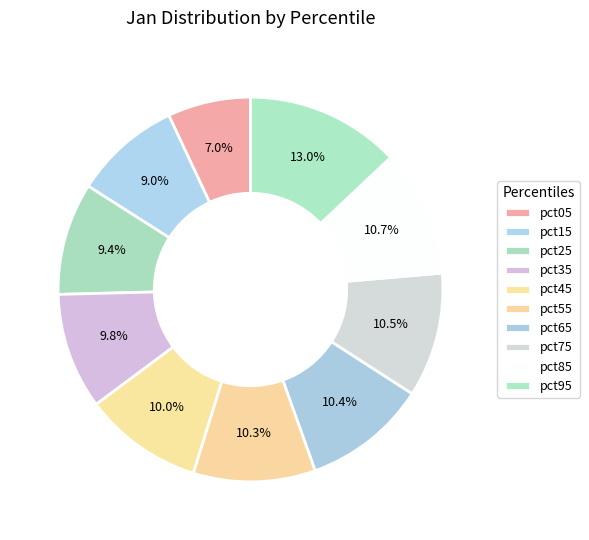

What percentage is the pct65 slice, to the nearest percent?

10%